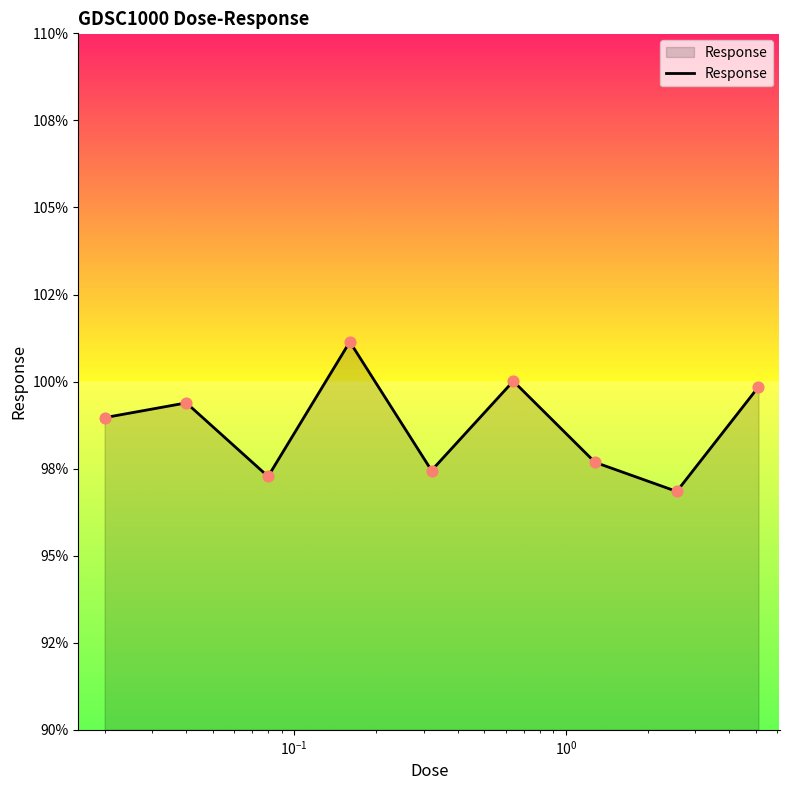

Does the chart have visible grid lines?

No